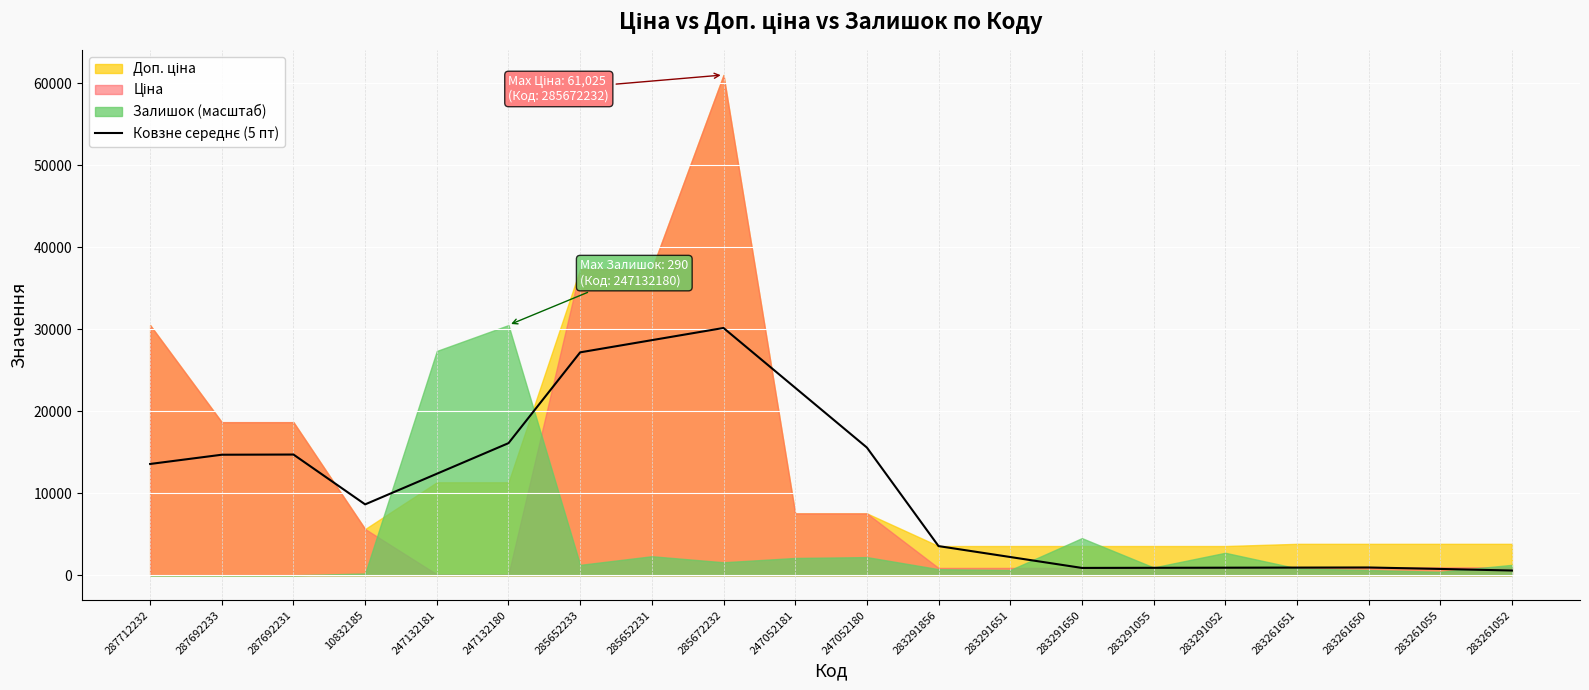

How many interior local peaks (higher than both neighbors) does the data have?

3